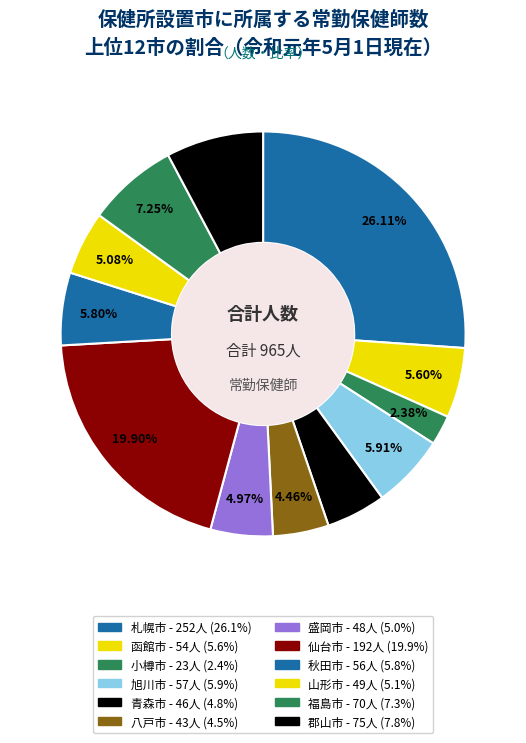

What percentage is NOT represented by 山形市?

94.9%